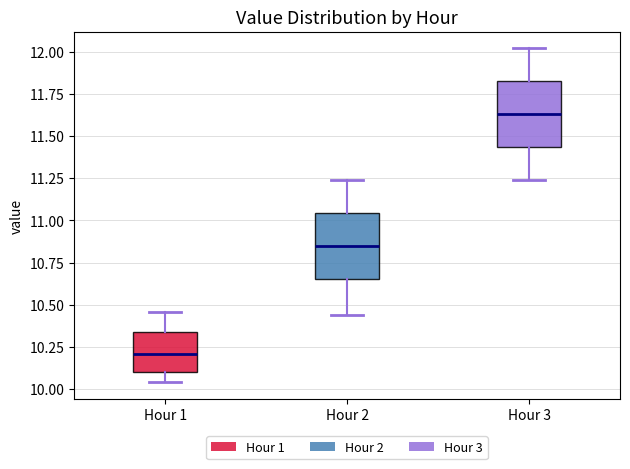

Reading left to right, read every box against the y-axis: the position of its median line, the range the box covers, and the ends of its whiskers. The values are not printed on the chart, so give them approximately, as read against the axis.

Hour 1: median 10.20, box 10.10 to 10.35, whiskers 10.05 to 10.45
Hour 2: median 10.85, box 10.65 to 11.05, whiskers 10.45 to 11.25
Hour 3: median 11.65, box 11.45 to 11.85, whiskers 11.25 to 12.00